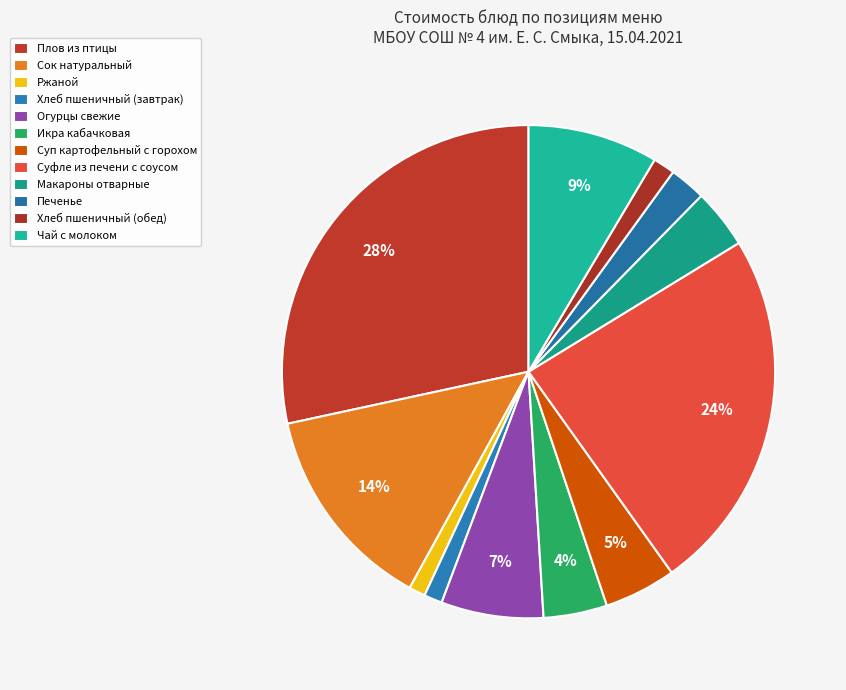

What is the largest slice in the pie chart?

Плов из птицы